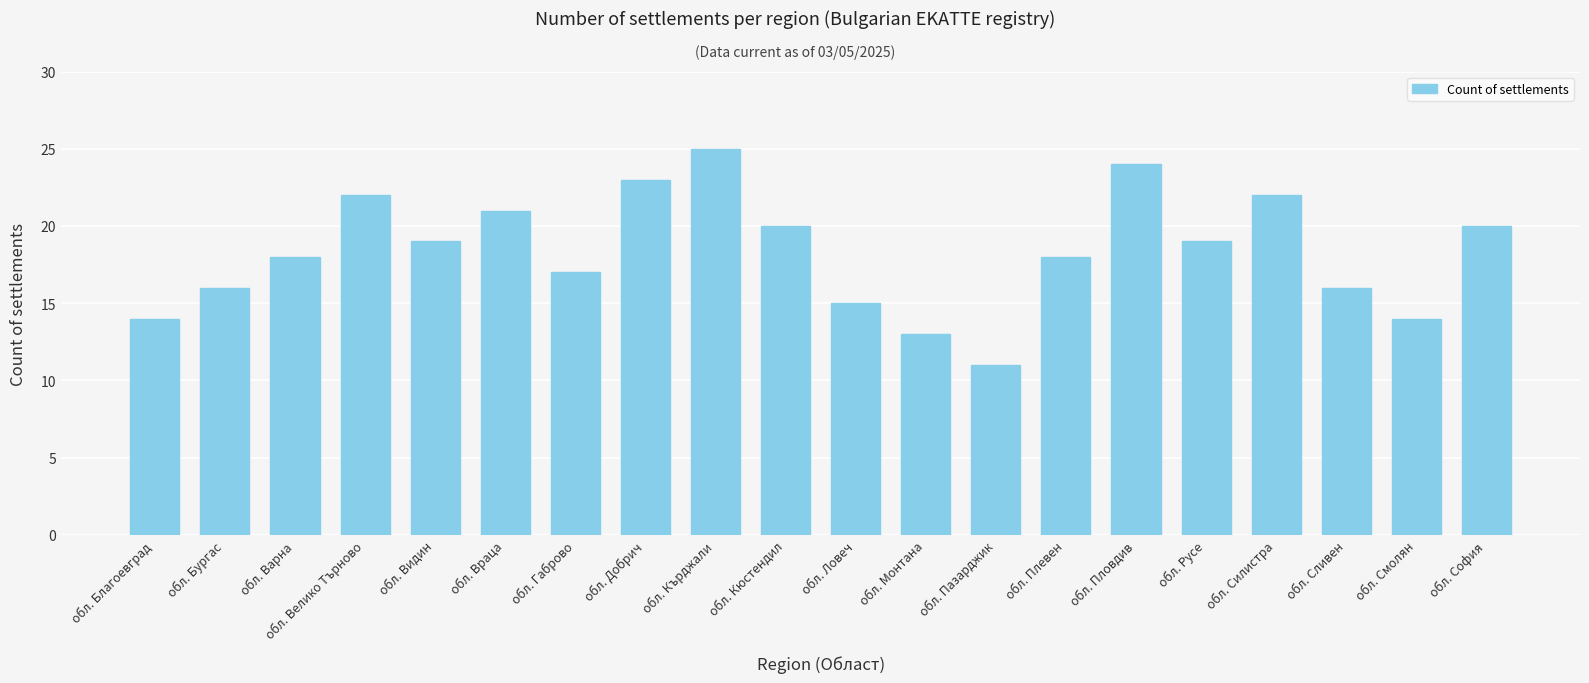

What is the value of the 19th bar from the left?

14